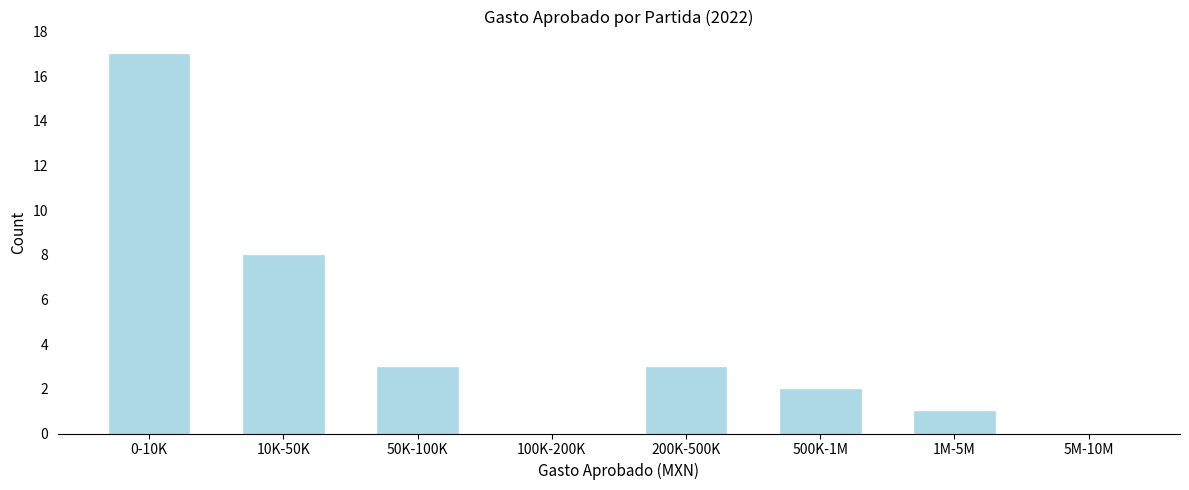

Reading left to right, transcribe all the data shown in this chart.

0-10K=17	10K-50K=8	50K-100K=3	100K-200K=0	200K-500K=3	500K-1M=2	1M-5M=1	5M-10M=0